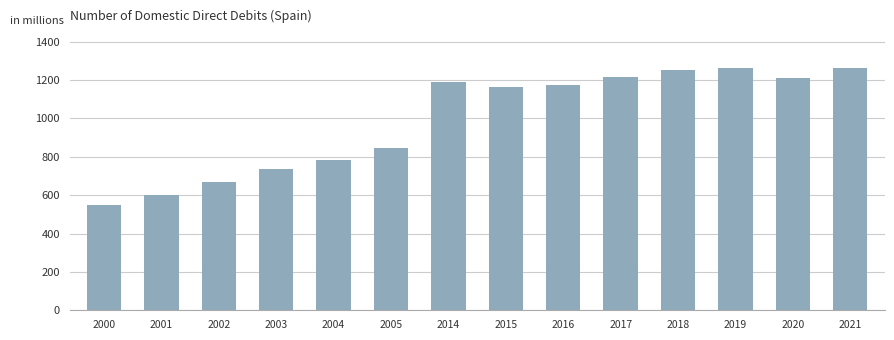

What is the value of the 11th bar from the left?

1255.1